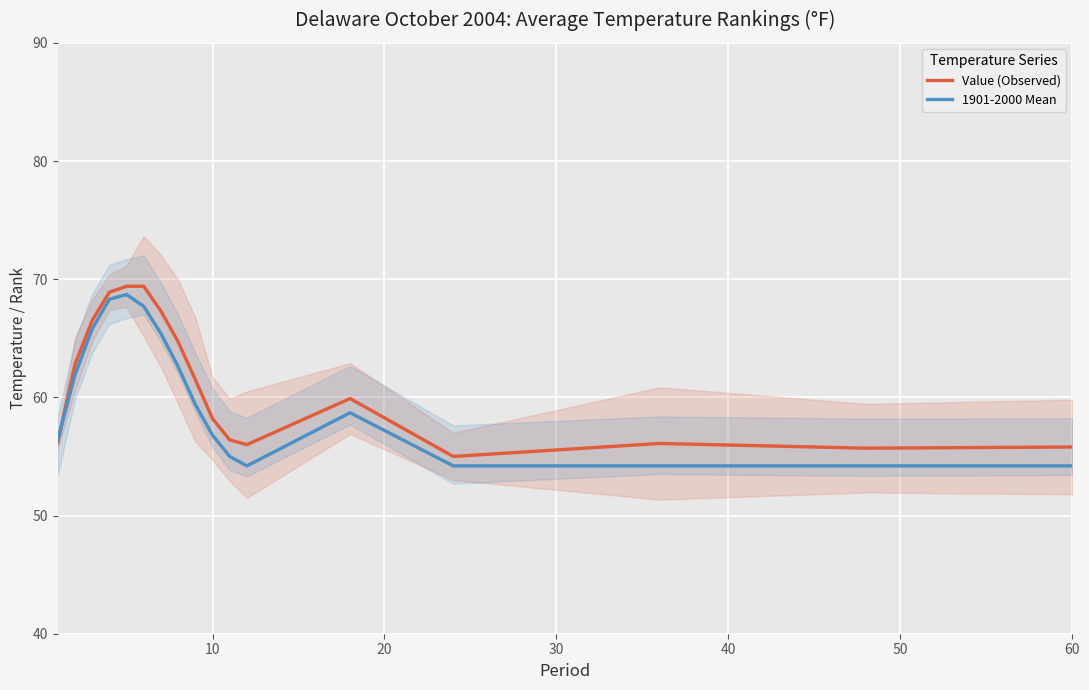

What is the lowest value of the Value (Observed) series?

55.0